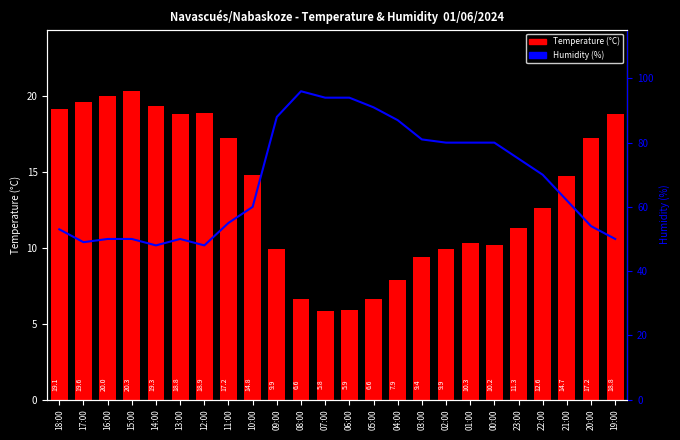

What is the value of the Humidity (%) bar at the 22nd from the left?

62.0